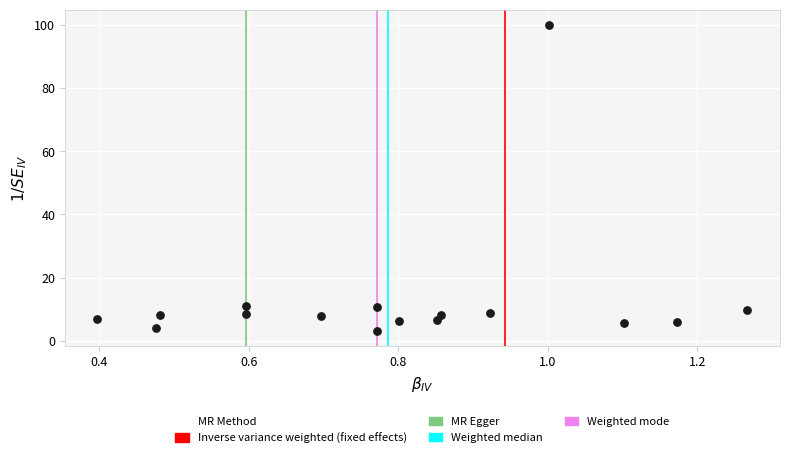

What is the range of Y values (max minus min)?

96.9